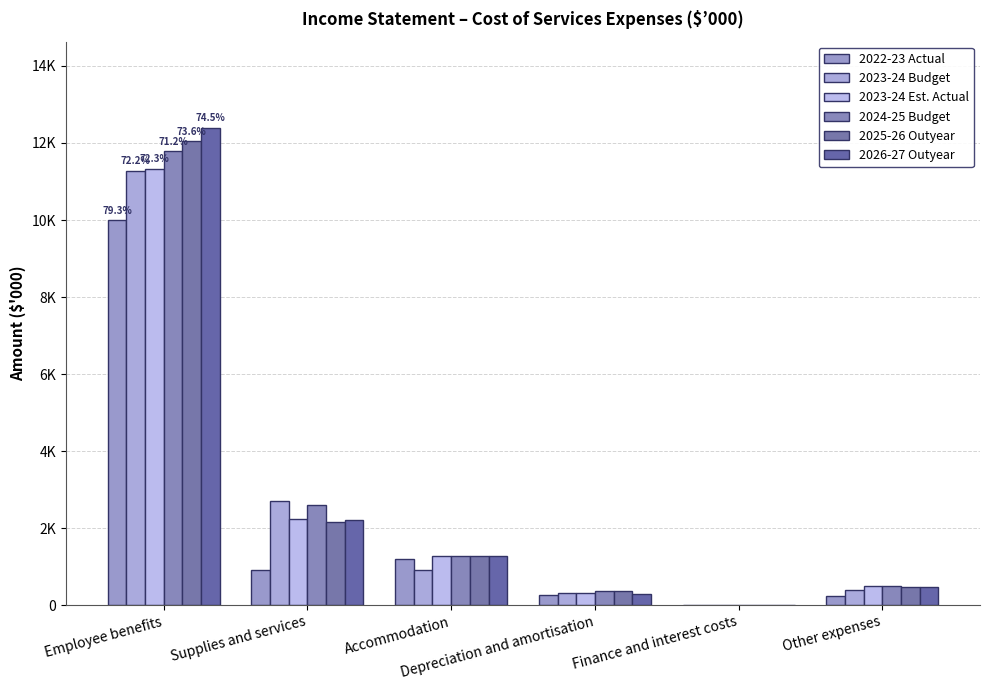

List the series in order of their peak value, highest first.

2026-27 Outyear, 2025-26 Outyear, 2024-25 Budget, 2023-24 Est. Actual, 2023-24 Budget, 2022-23 Actual